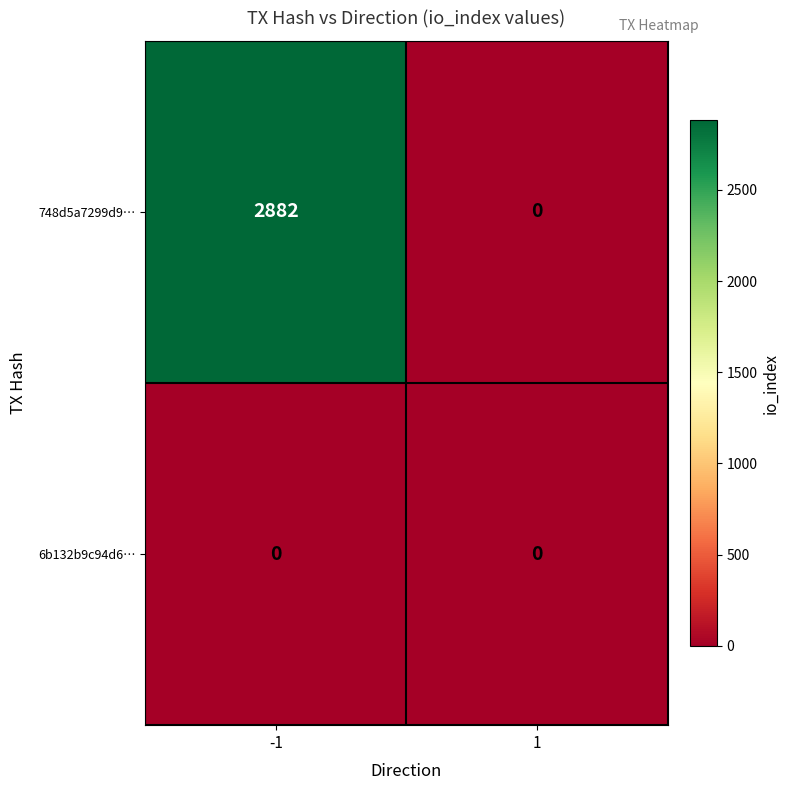

What is the maximum value shown in the chart?

2882